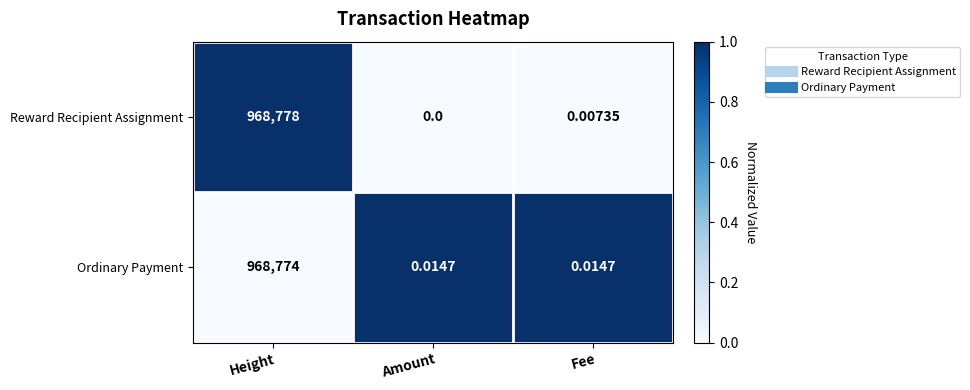

Which label corresponds to the smallest value in the chart?

Amount